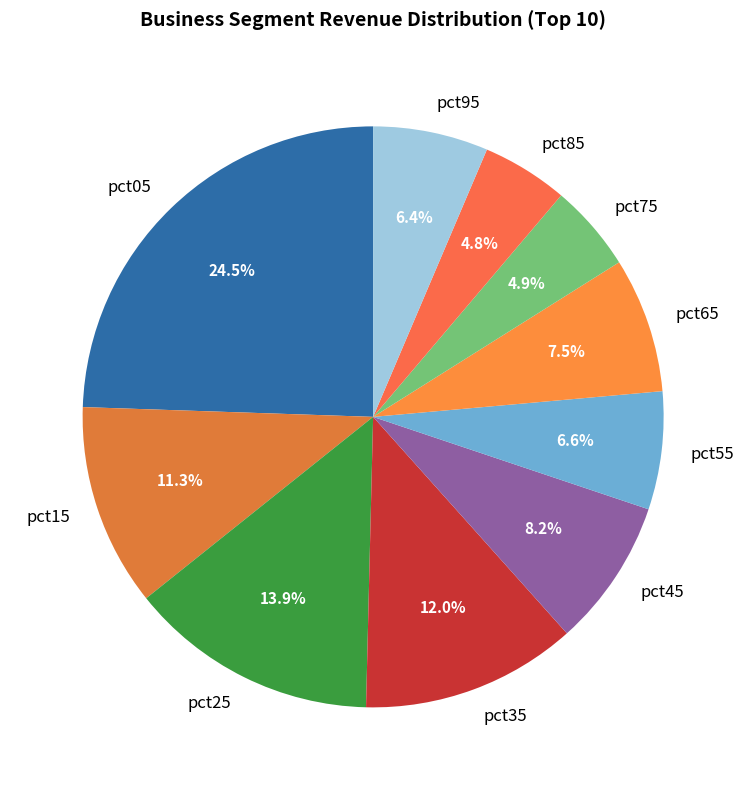

What percentage is the pct15 slice, to the nearest percent?

11%